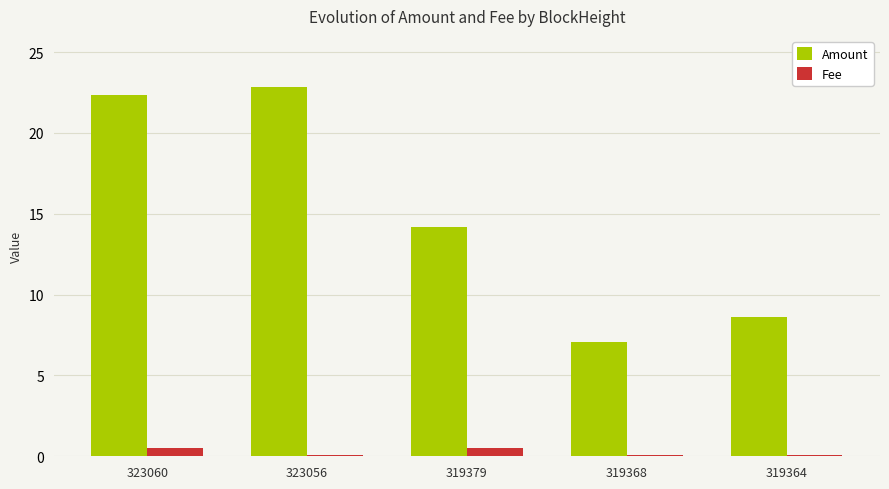

What is the average value of the Amount series?

15.0